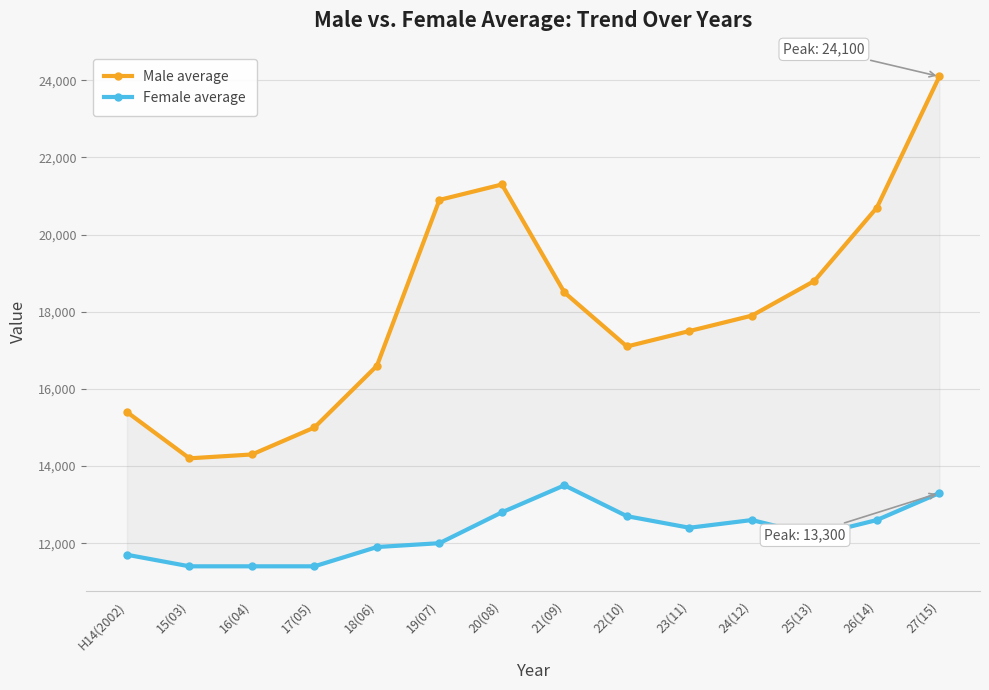

Which category has the highest value across all series?

27(15)